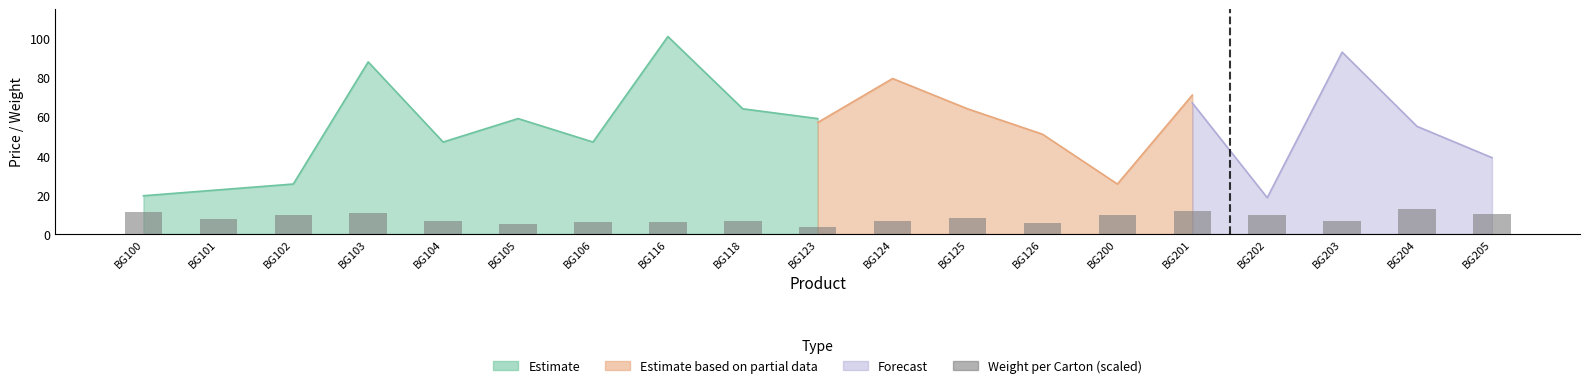

Is it true that the value at BG106 is 6.1?

True